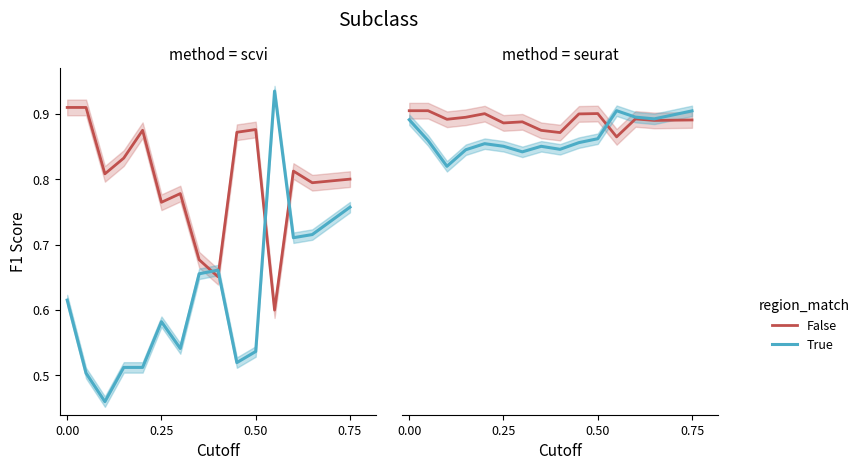

True or false: True and False intersect in this chart.

True